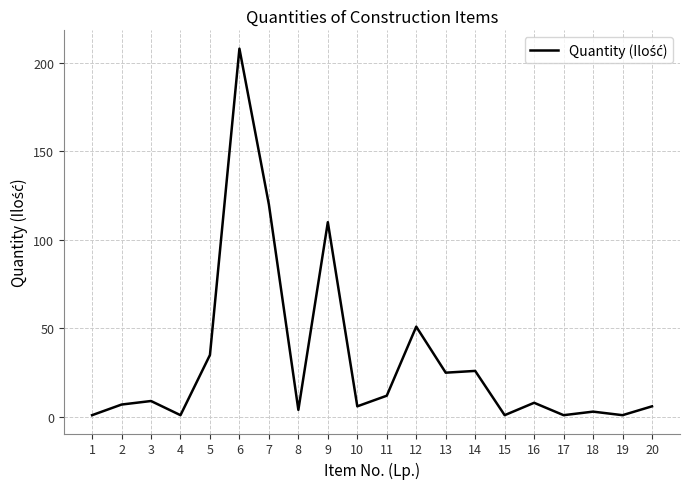

Which label corresponds to the largest value in the chart?

6